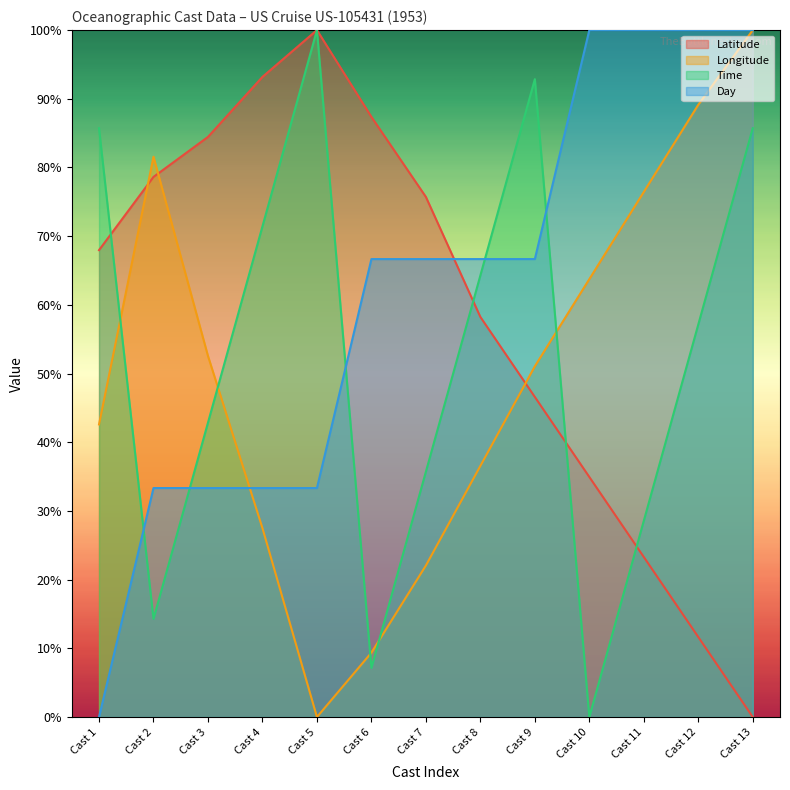

At which label does Day first exceed 66?

Cast 6